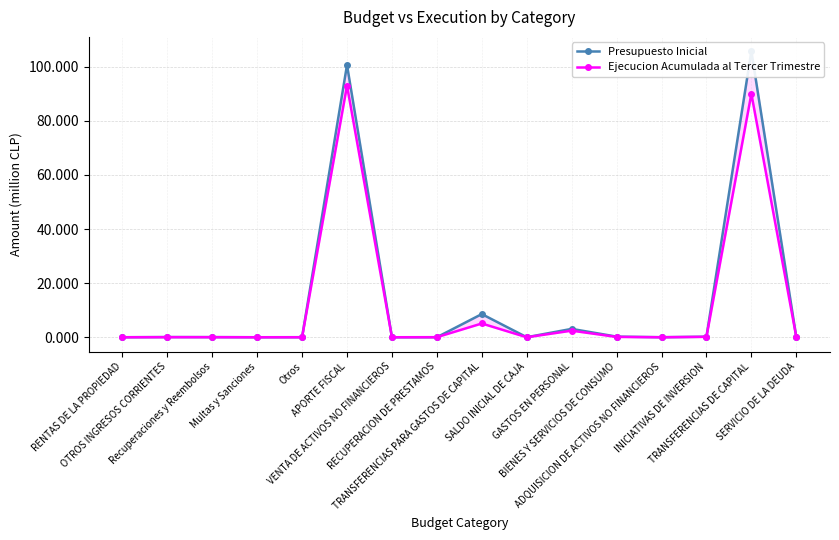

Reading right to left, extract all data points from this chart.

Presupuesto Inicial: SERVICIO DE LA DEUDA=1000	TRANSFERENCIAS DE CAPITAL=105753136	INICIATIVAS DE INVERSION=197189	ADQUISICION DE ACTIVOS NO FINANCIEROS=4577	BIENES Y SERVICIOS DE CONSUMO=232461	GASTOS EN PERSONAL=3092896	SALDO INICIAL DE CAJA=10000	TRANSFERENCIAS PARA GASTOS DE CAPITAL=8564685	RECUPERACION DE PRESTAMOS=0	VENTA DE ACTIVOS NO FINANCIEROS=592	APORTE FISCAL=100645575	Otros=19347	Multas y Sanciones=104	Recuperaciones y Reembolsos=46788	OTROS INGRESOS CORRIENTES=66239	RENTAS DE LA PROPIEDAD=4168
Ejecucion Acumulada al Tercer Trimestre: SERVICIO DE LA DEUDA=107363	TRANSFERENCIAS DE CAPITAL=90000000	INICIATIVAS DE INVERSION=156851	ADQUISICION DE ACTIVOS NO FINANCIEROS=4350	BIENES Y SERVICIOS DE CONSUMO=125176	GASTOS EN PERSONAL=2434474	SALDO INICIAL DE CAJA=0	TRANSFERENCIAS PARA GASTOS DE CAPITAL=5086139	RECUPERACION DE PRESTAMOS=24758	VENTA DE ACTIVOS NO FINANCIEROS=0	APORTE FISCAL=93000899	Otros=3458	Multas y Sanciones=2187	Recuperaciones y Reembolsos=26472	OTROS INGRESOS CORRIENTES=32117	RENTAS DE LA PROPIEDAD=1994